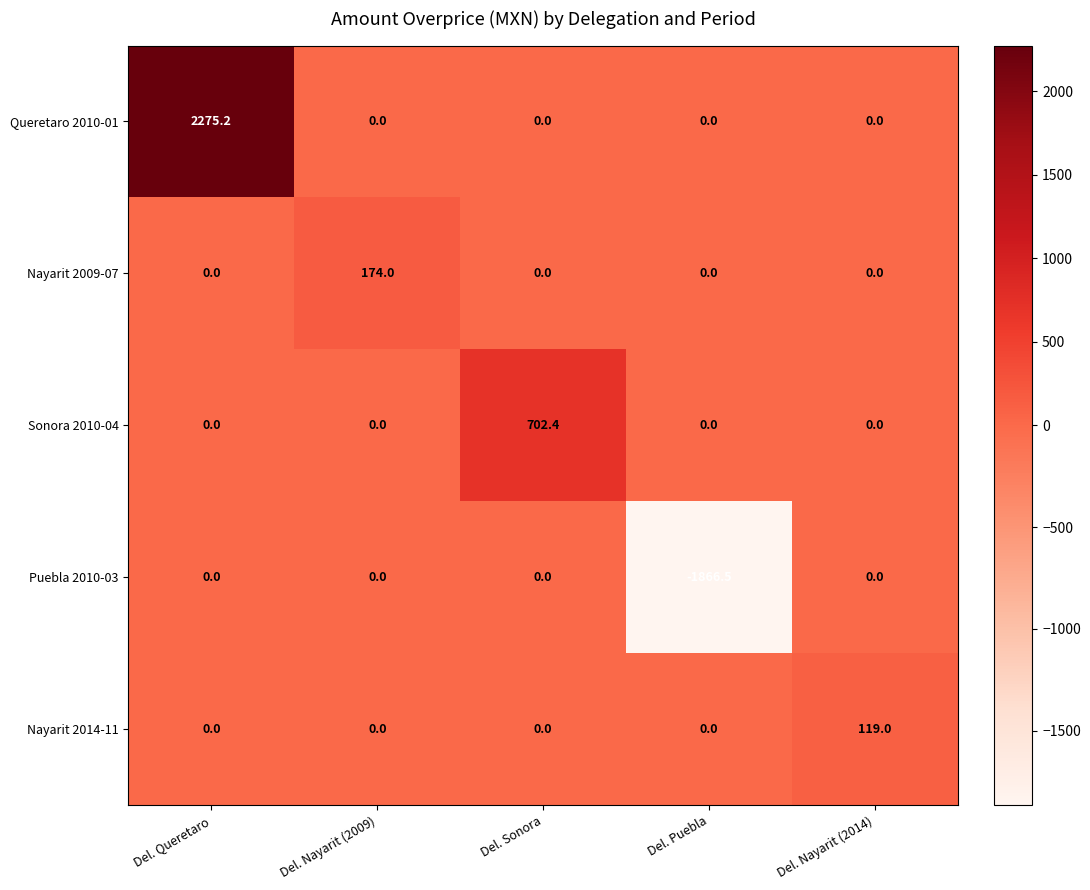

What is the difference between the highest and lowest values at Del. Nayarit (2009)?

174.0